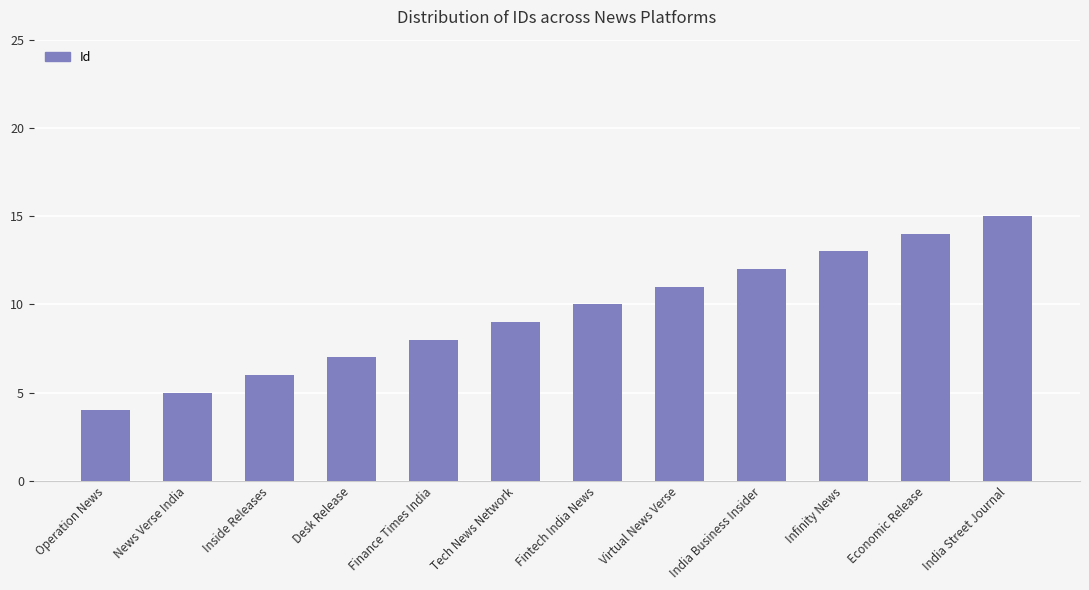

Does the chart contain stacked bars?

No